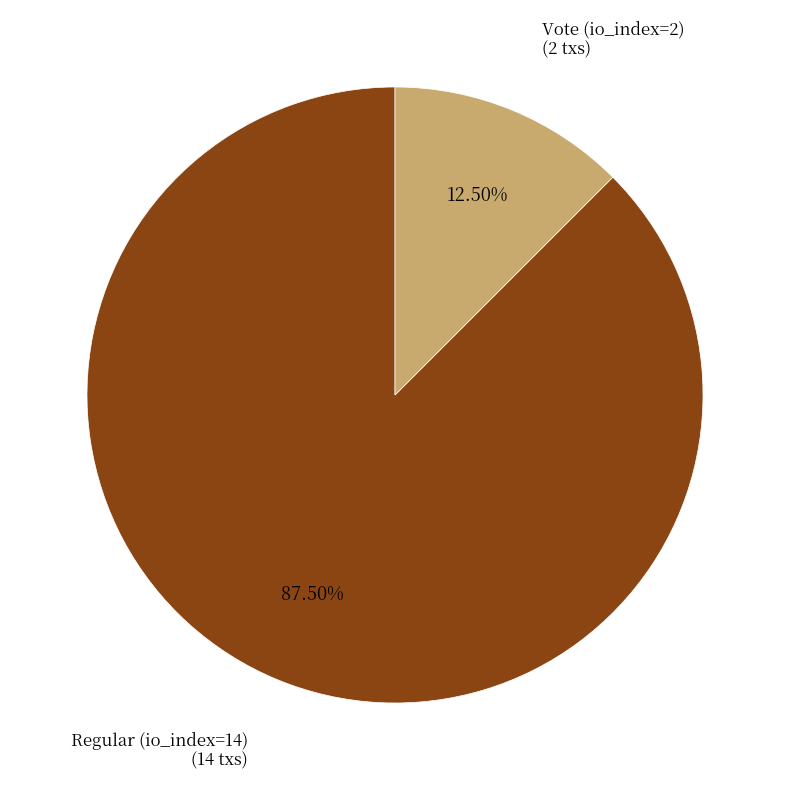

Is there a majority slice in this chart?

Yes